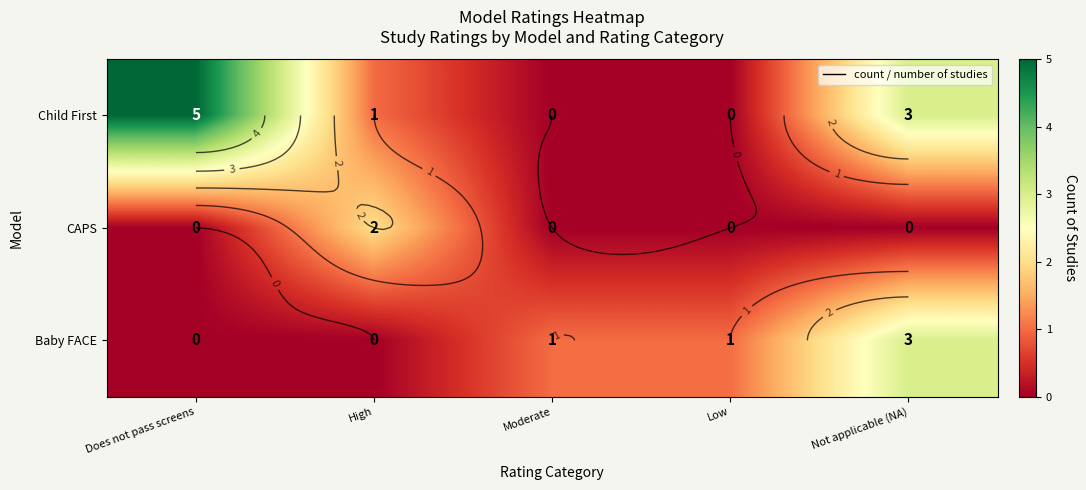

Which series has the largest range (max minus min)?

Child First